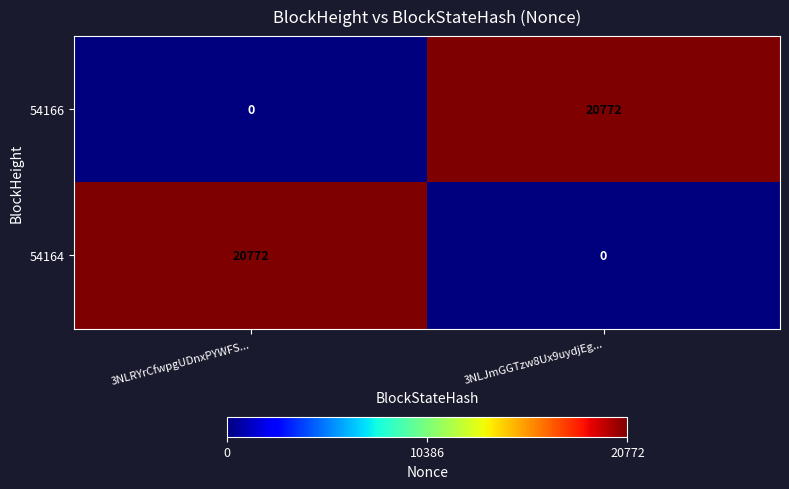

What is the total value across all series at 3NLRYrCfwpgUDnxPYWFS...?

20772